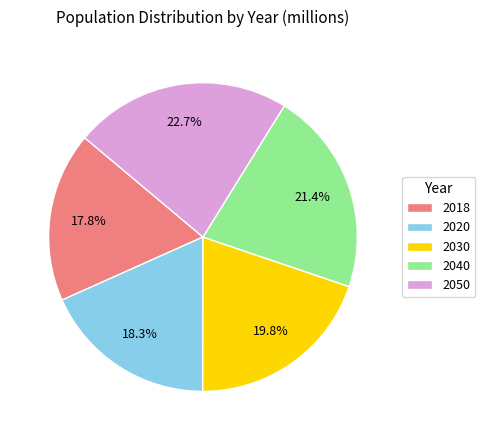

Is it true that 2050 is 9% of the pie?

False